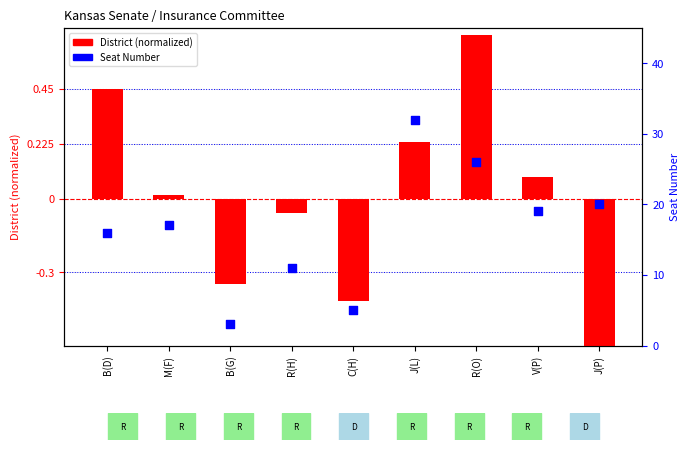

Which series has the largest Y range (max minus min)?

Seat Number